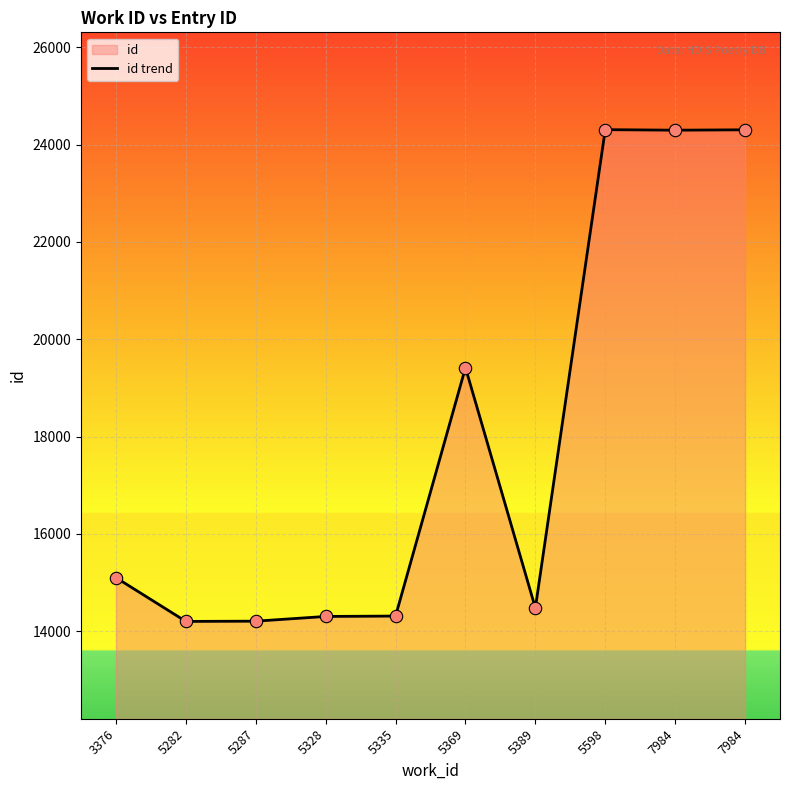

Between 7984 and 5598, which is larger?

5598